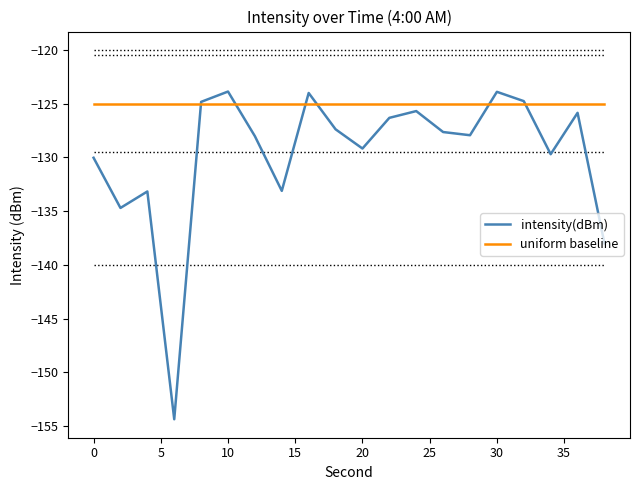

List the series in order of their overall mean, highest first.

uniform baseline, intensity(dBm)